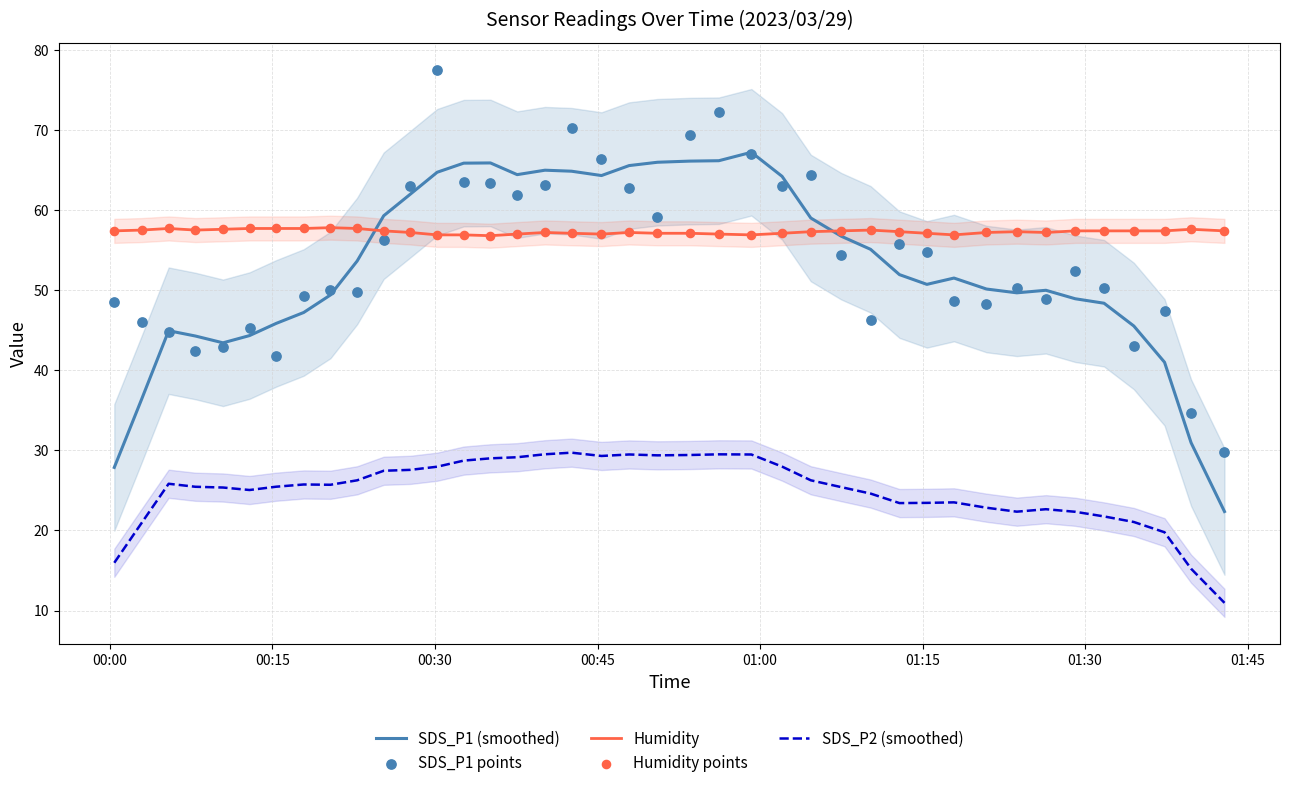

What is the lowest value of the SDS_P1 (smoothed) series?

22.4